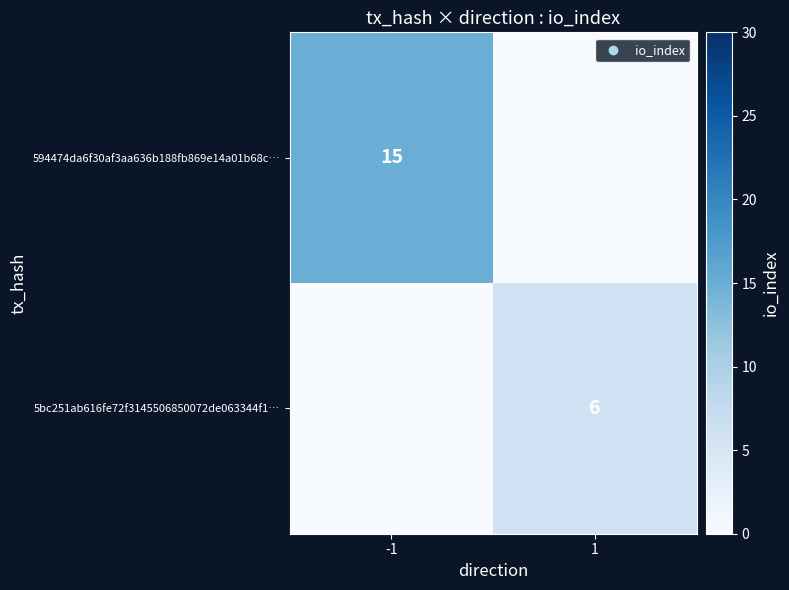

True or false: 594474da6f30af3aa636b188fb869e14a01b68c… has a value of 27 at -1.

False